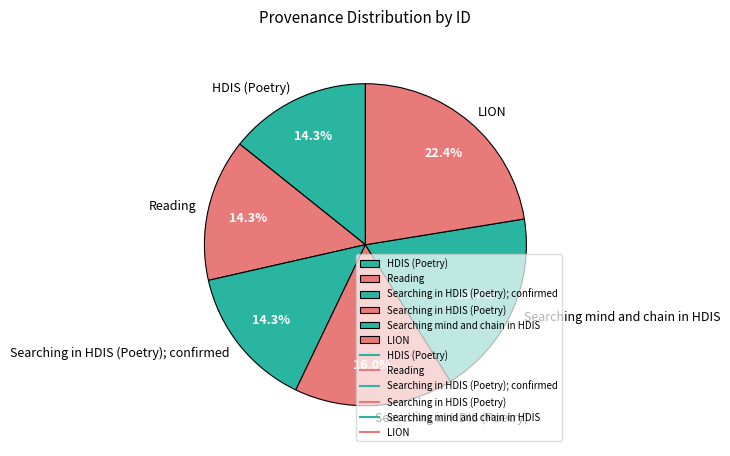

What is the ratio of the value at Searching in HDIS (Poetry); confirmed to the value at LION?

0.6